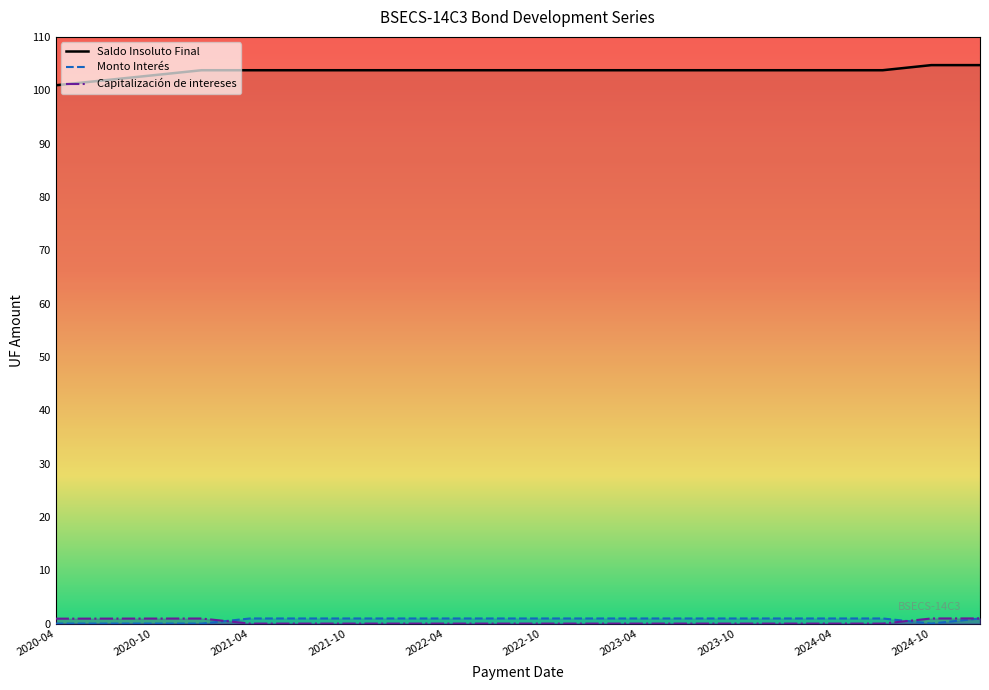

How many data points does each series have?

20